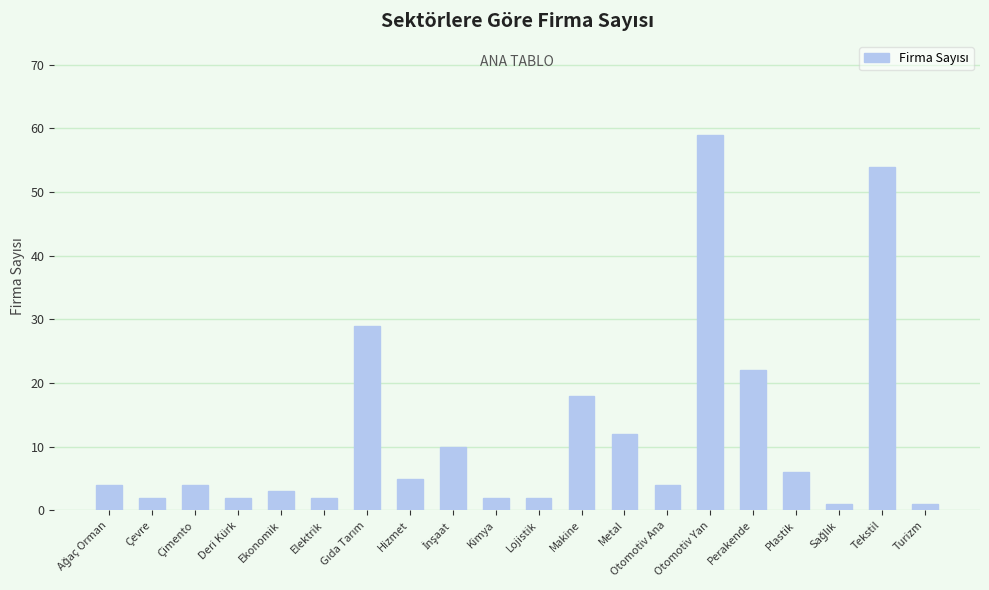

What is the difference between the second highest and second lowest values?

53